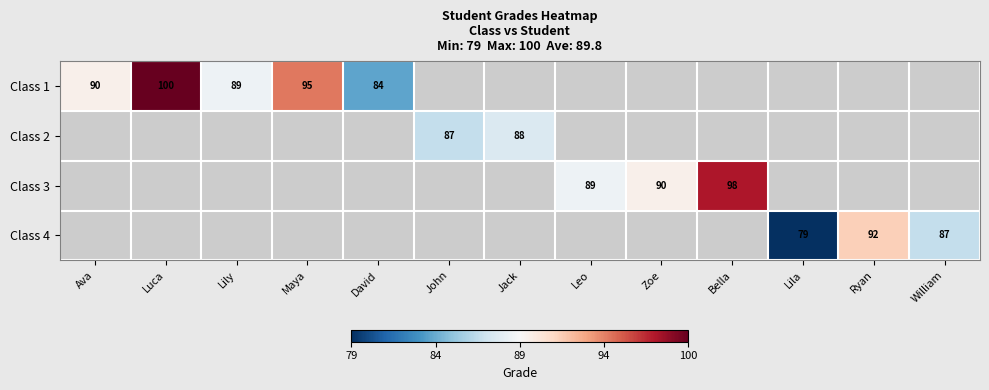

Is the value of Class 1 at Lily greater than the value of Class 3 at Lila?

No